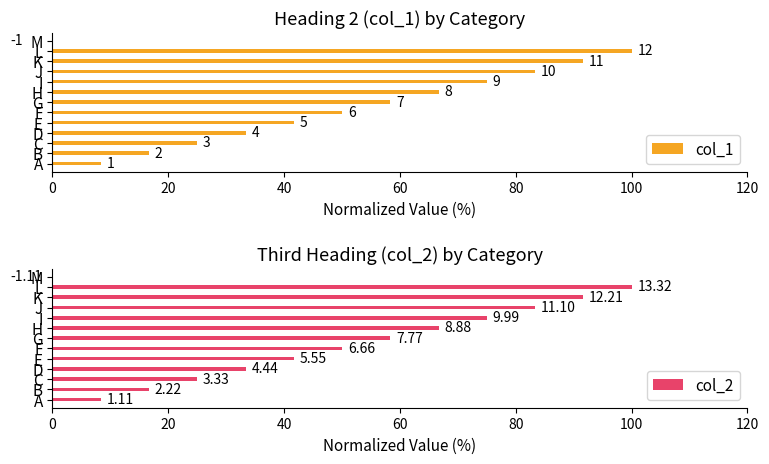

The value of col_2 at M is -11.1. True or false?

False